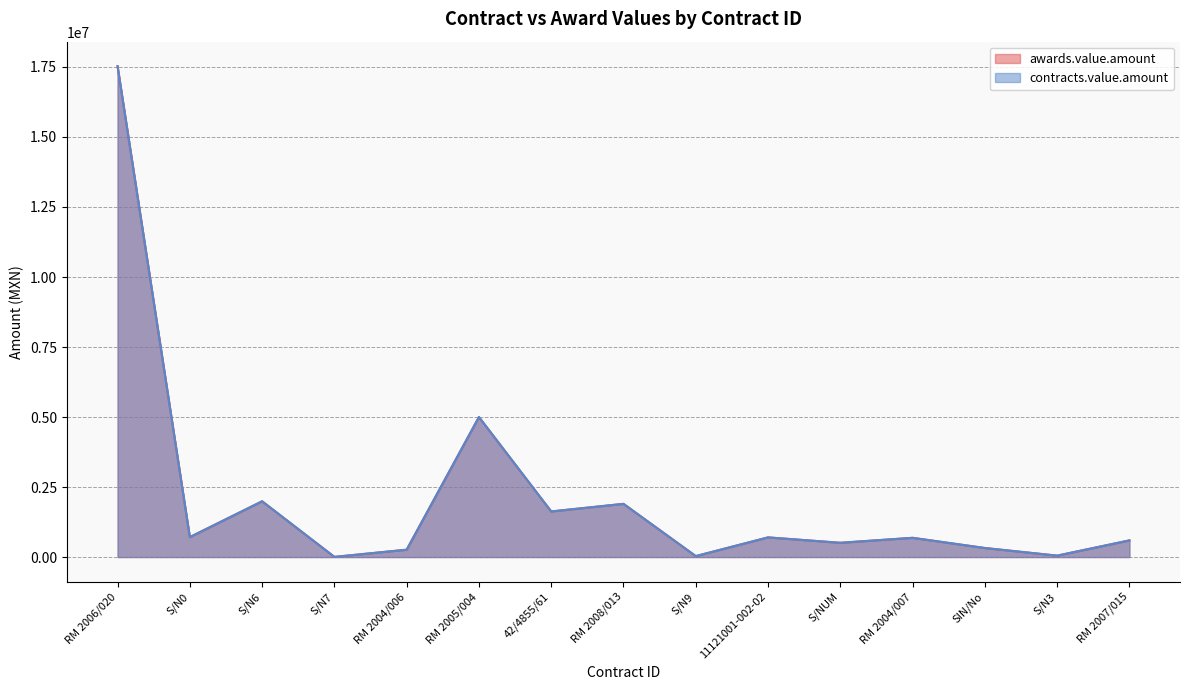

Where is contracts.value.amount nearest to the value 8766645?

RM 2005/004